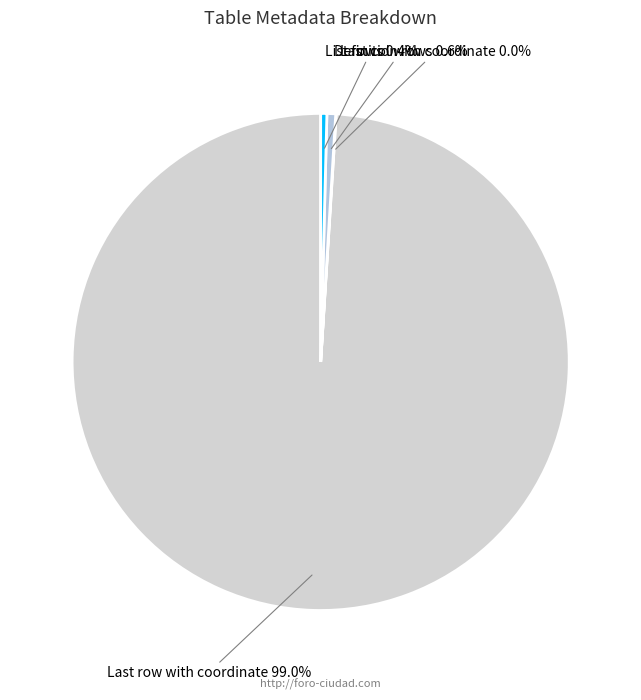

Which category has the biggest portion of the pie?

Last row with coordinate